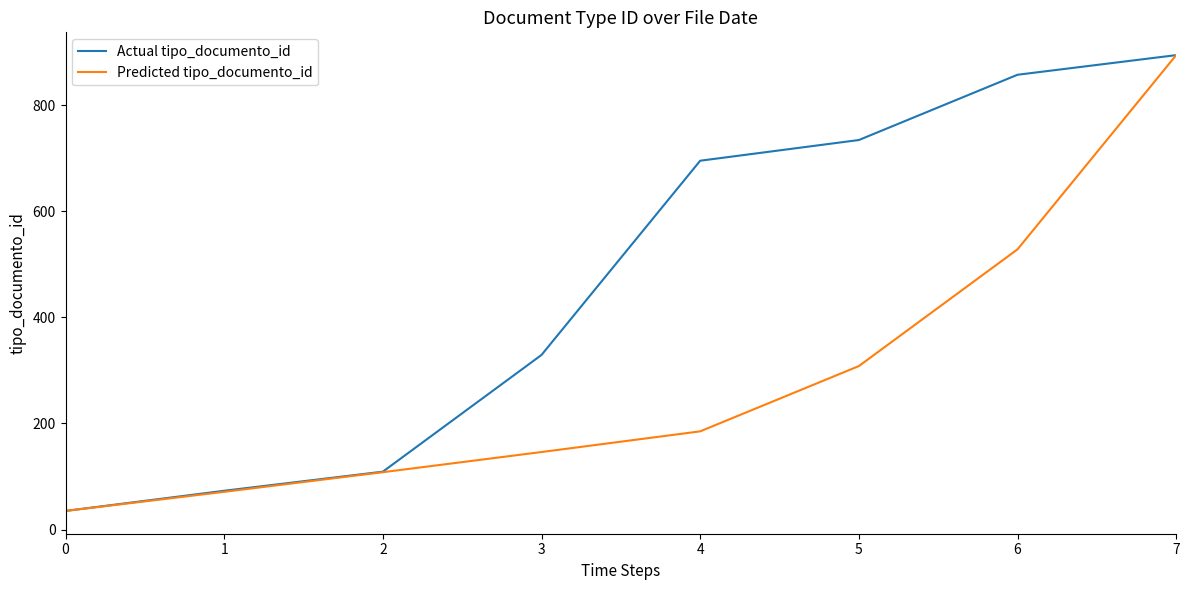

Between 1 and 4, which series saw the biggest shift?

Actual tipo_documento_id